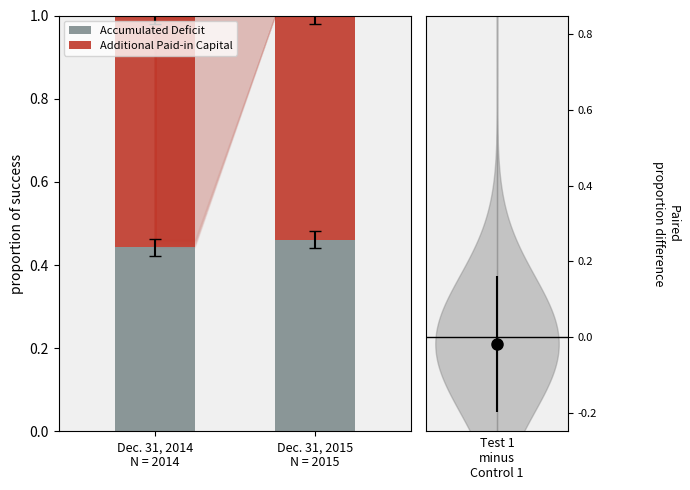

What are all the series names shown in the legend?

Accumulated Deficit, Additional Paid-in Capital